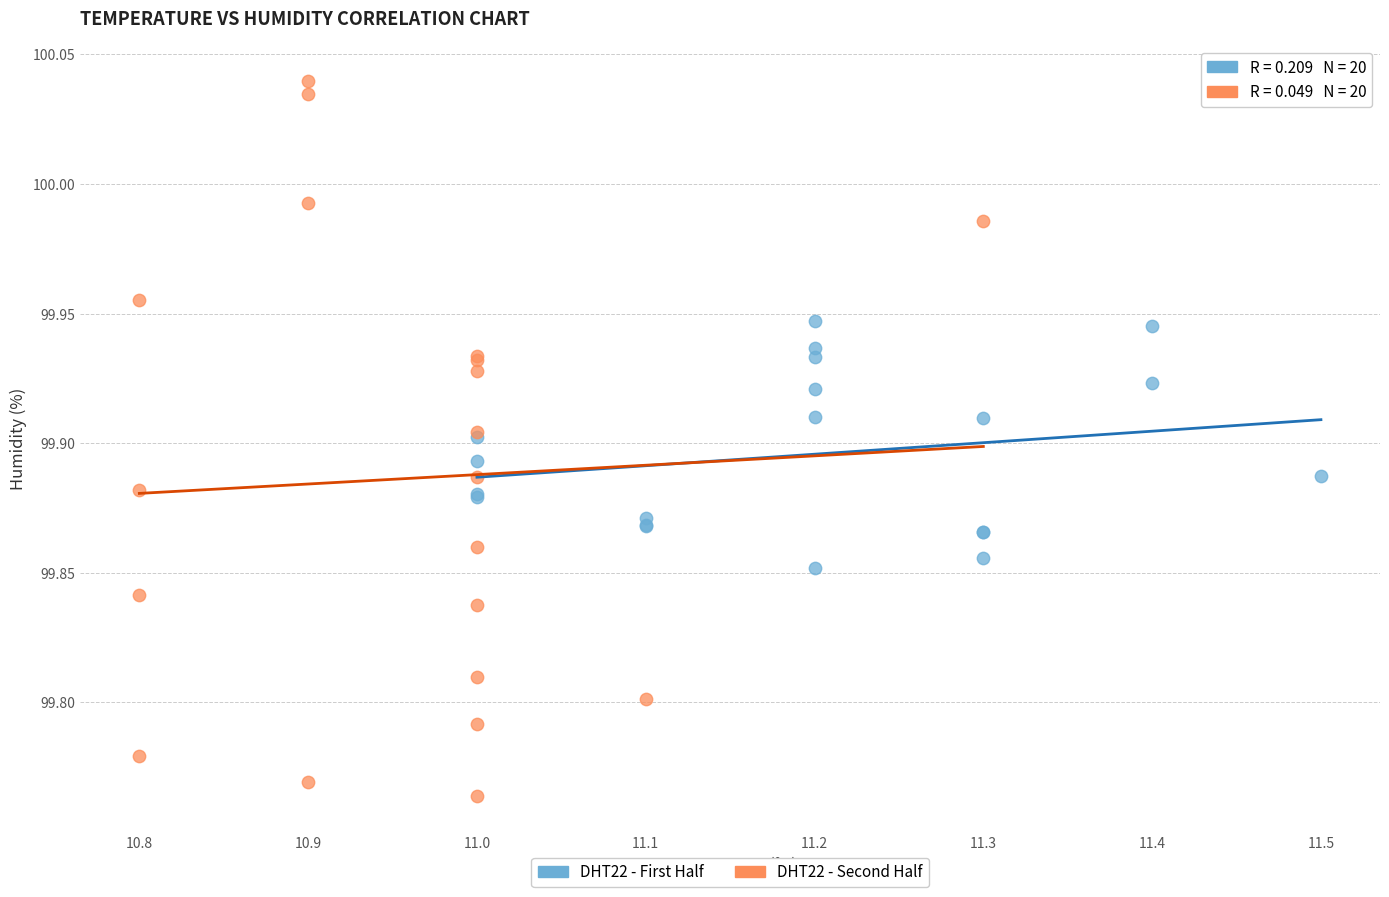

What are all the series names shown in the legend?

DHT22 - First Half, DHT22 - Second Half